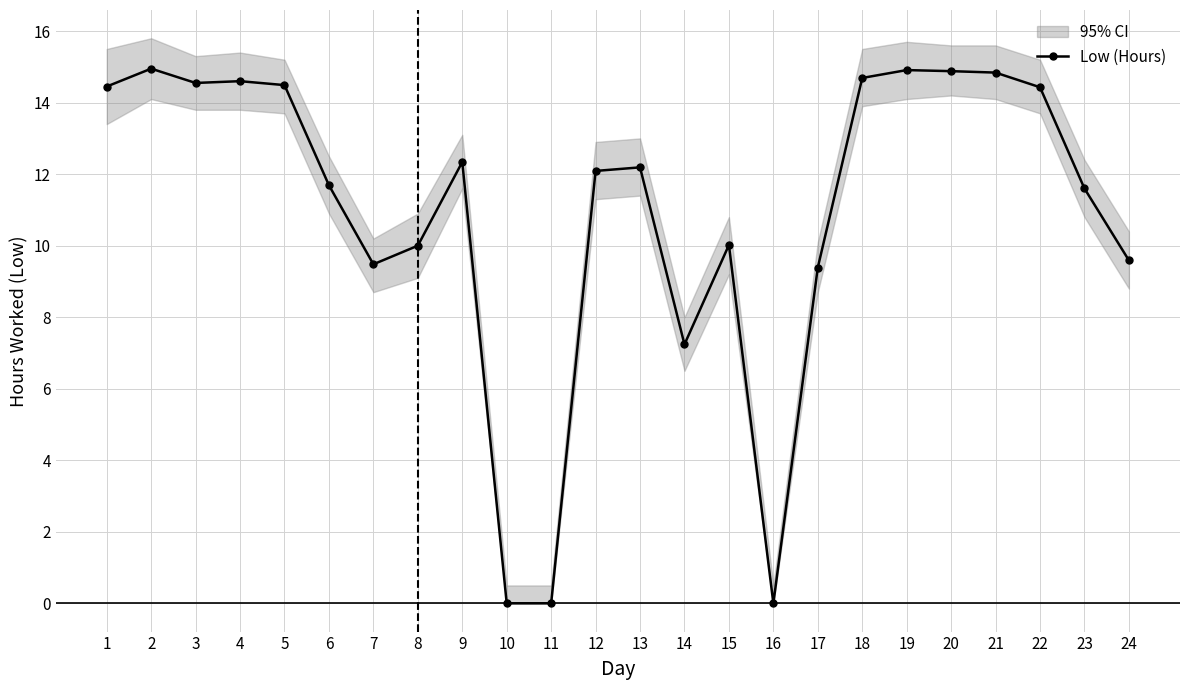

At which label does the data first exceed 12?

1